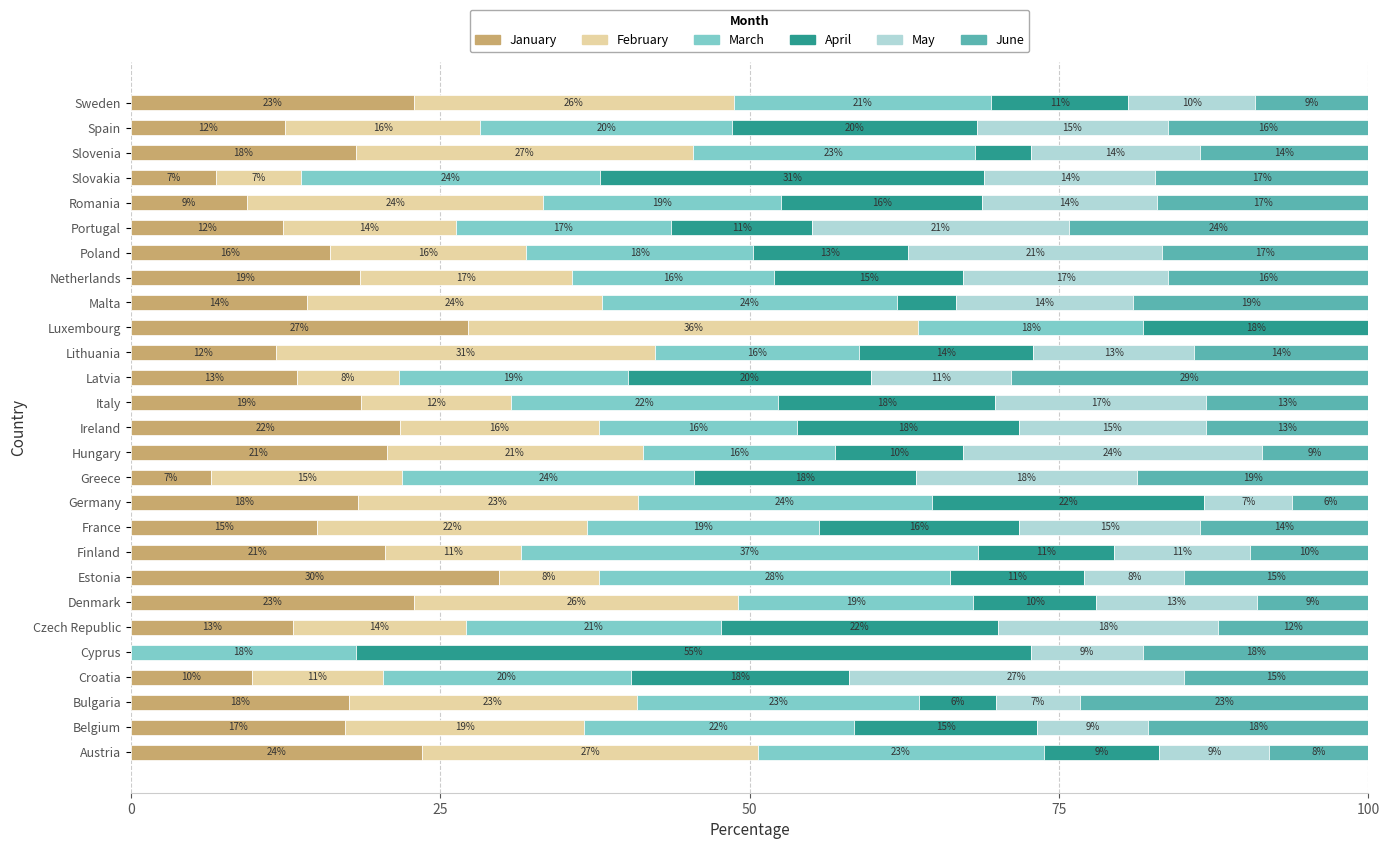

What is the total value across all series at Sweden?

100.0